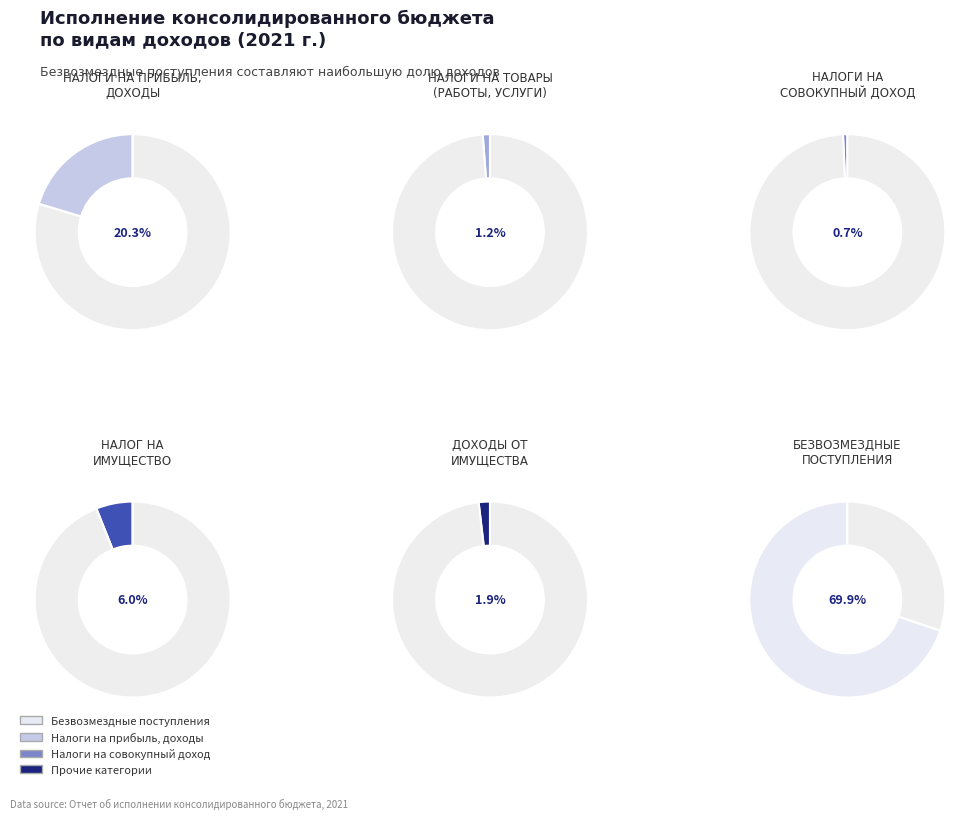

To the nearest percent, what is the average slice percentage?

17%